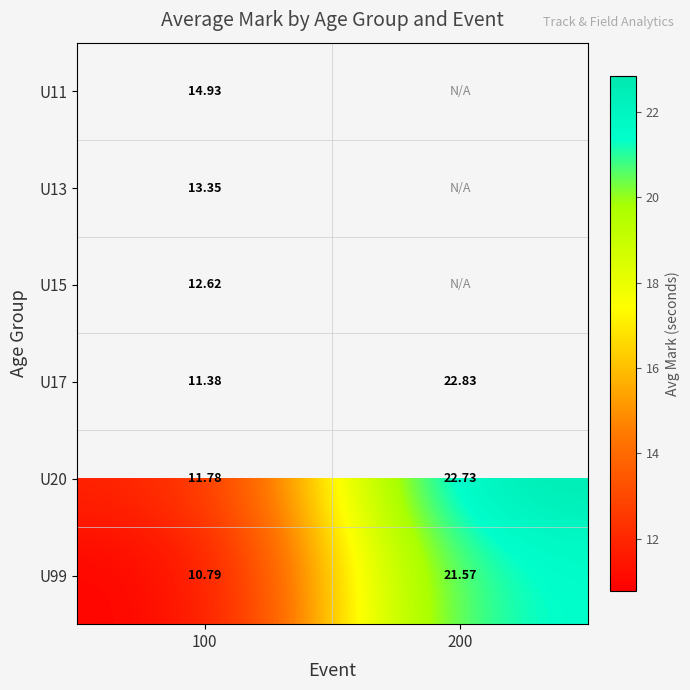

What is the sum of all U20 values?

34.5